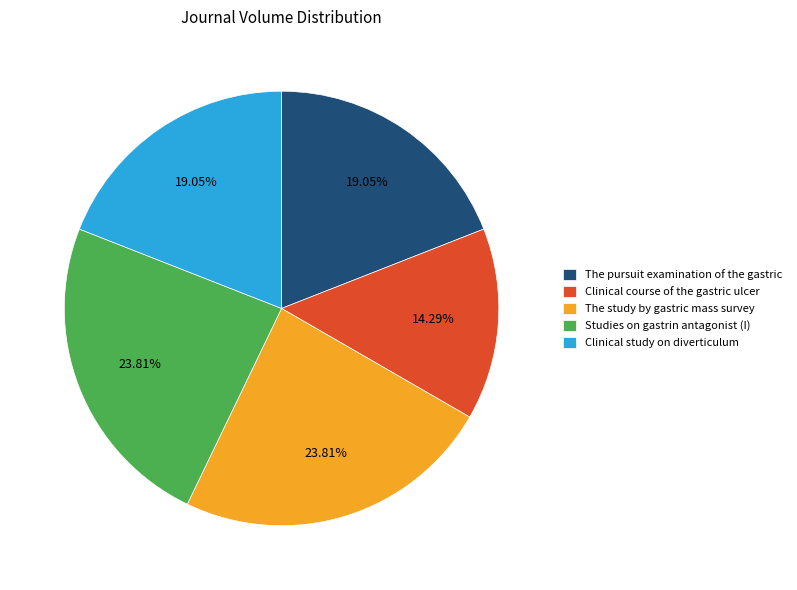

To the nearest percent, what percentage of the pie is The study by gastric mass survey?

24%